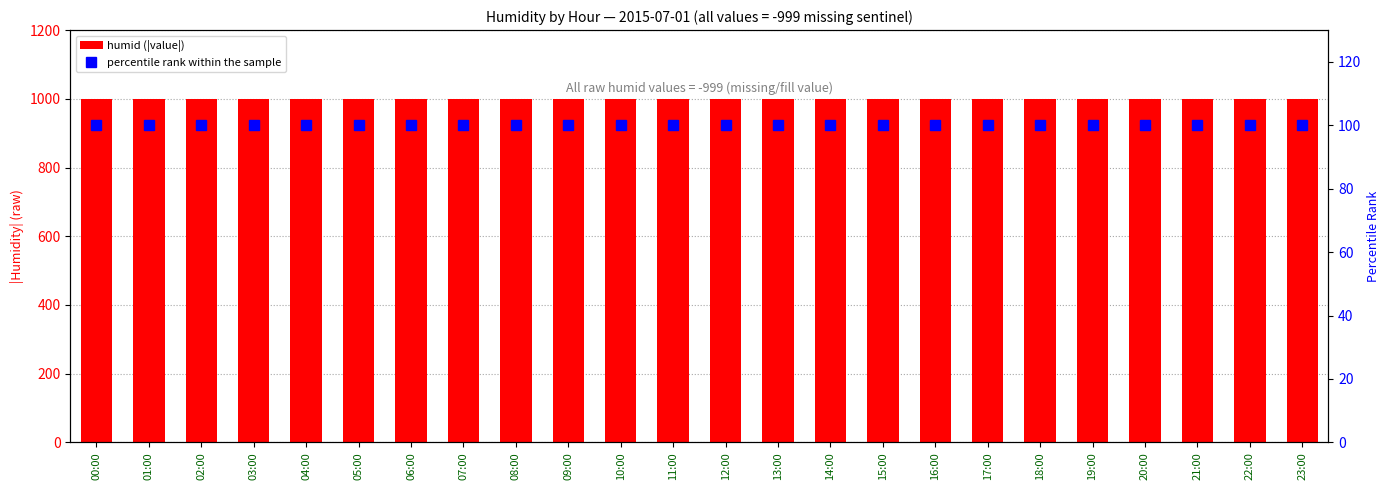

List the series in order of their peak value, lowest first.

percentile rank within the sample, humid (|value|)